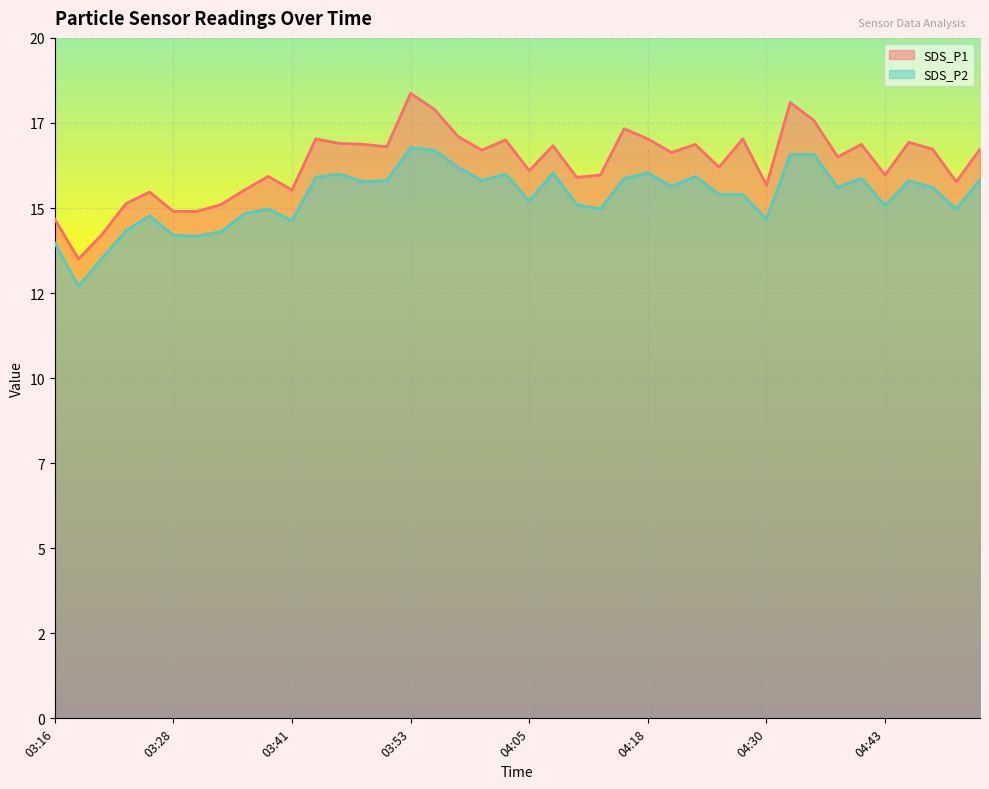

Reading right to left, what are all the values shown in this chart?

SDS_P1: 16.7	15.8	16.7	16.9	16.0	16.9	16.5	17.6	18.1	15.7	17.0	16.2	16.9	16.6	17.0	17.3	16.0	15.9	16.8	16.1	17.0	16.7	17.1	17.9	18.4	16.8	16.9	16.9	17.0	15.5	15.9	15.5	15.1	14.9	14.9	15.5	15.1	14.2	13.5	14.7
SDS_P2: 15.8	15.0	15.6	15.8	15.1	15.9	15.6	16.6	16.6	14.7	15.4	15.4	15.9	15.6	16.0	15.9	15.0	15.1	16.0	15.2	16.0	15.8	16.2	16.7	16.8	15.8	15.8	16.0	15.9	14.6	15.0	14.8	14.3	14.2	14.2	14.8	14.3	13.5	12.7	14.0